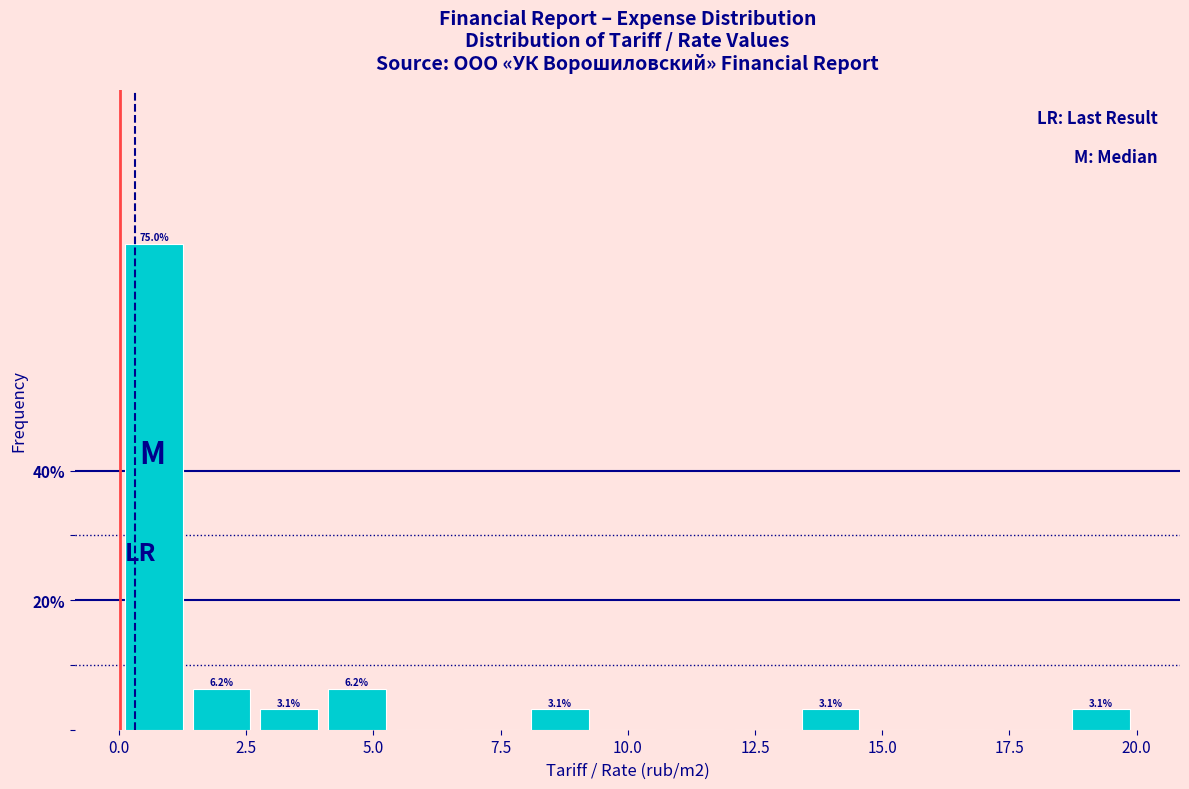

Read against the x-axis, roughly where is the centre of the tallest bar?

0.5